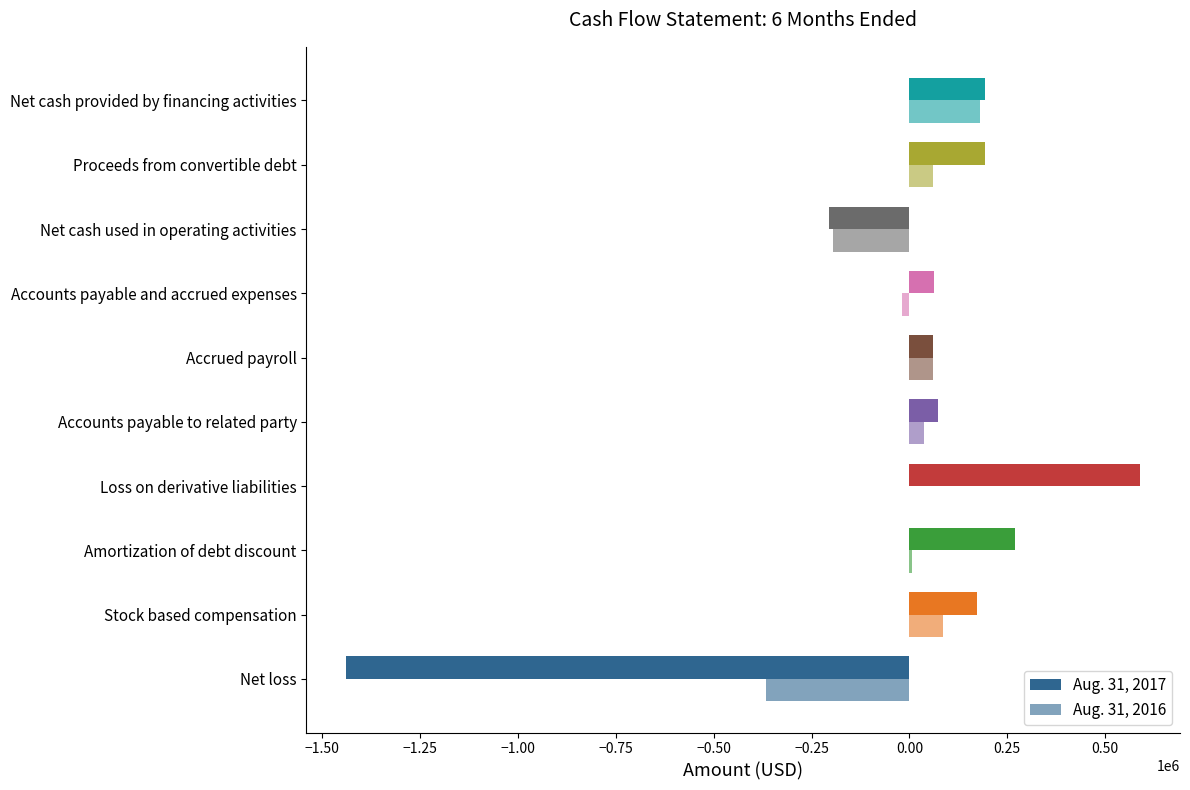

List the series in order of their peak value, highest first.

Aug. 31, 2017, Aug. 31, 2016